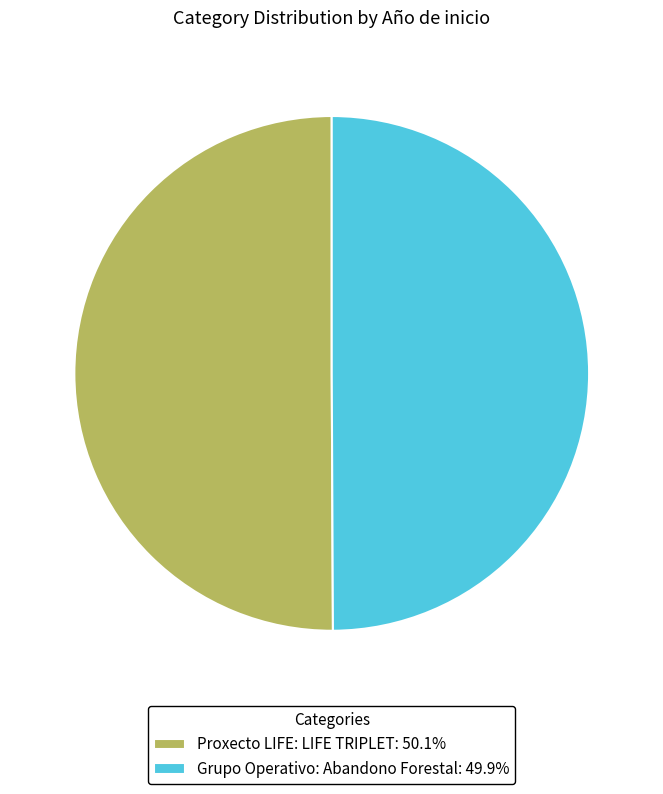

What is the ratio of the value at Grupo Operativo: Abandono Forestal: 49.9% to the value at Proxecto LIFE: LIFE TRIPLET: 50.1%?

1.0